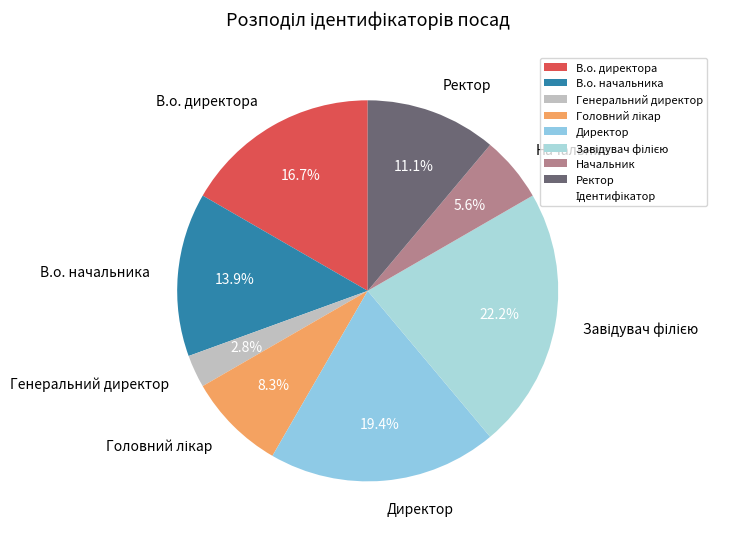

How many segments does this pie chart have?

8